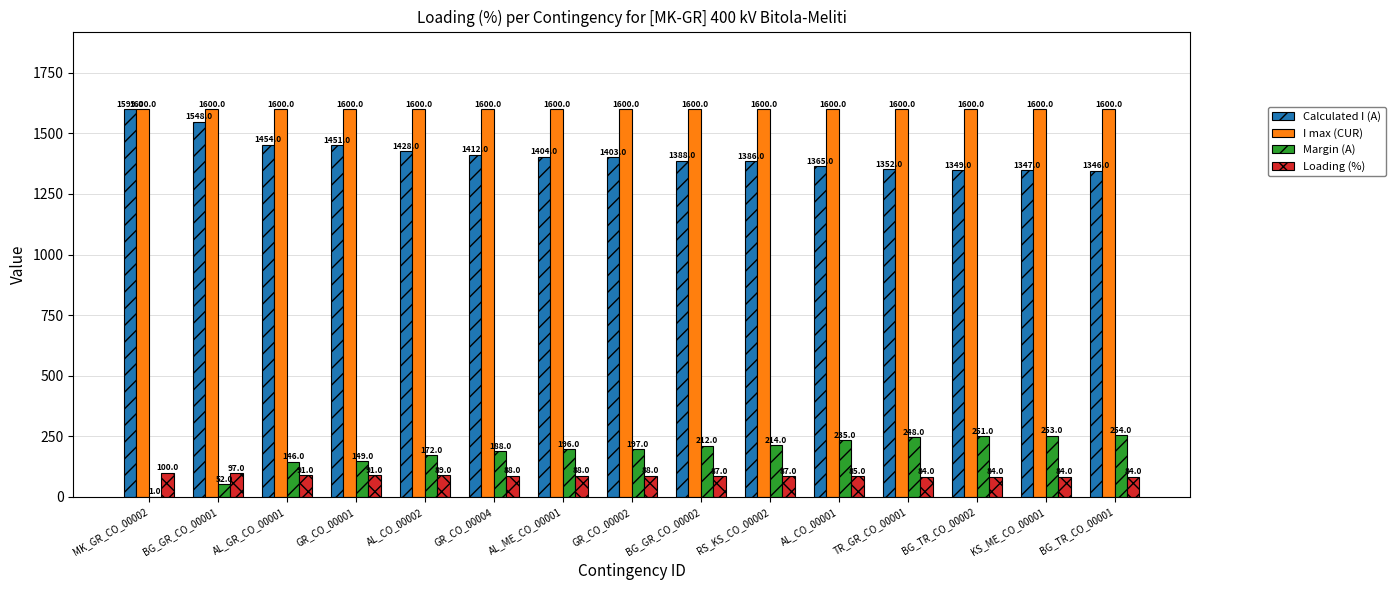

What is the difference between the Loading (%) values at RS_KS_CO_00002 and KS_ME_CO_00001?

3